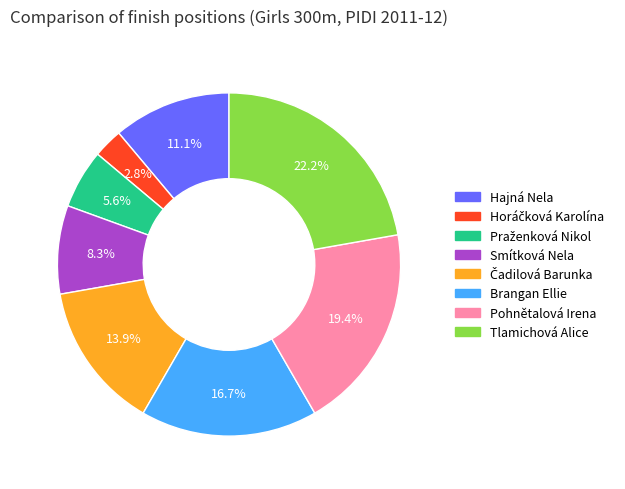

Between Smítková Nela and Pohnětalová Irena, which is larger?

Pohnětalová Irena